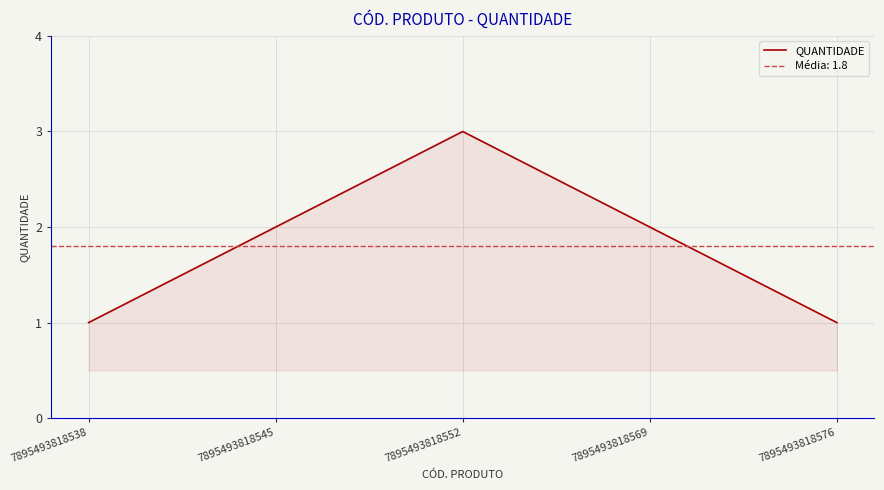

Which category has the lowest value across all series?

7895493818538